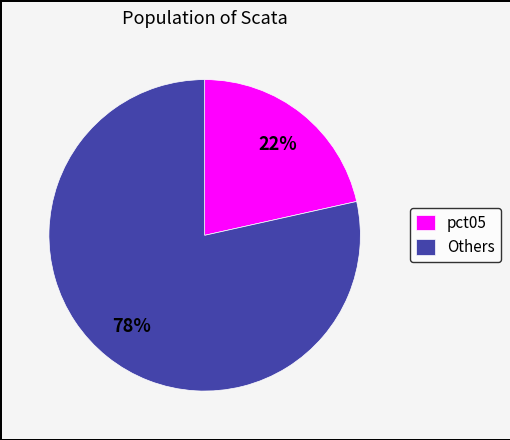

Do Others and pct05 together represent more than half of the pie?

Yes